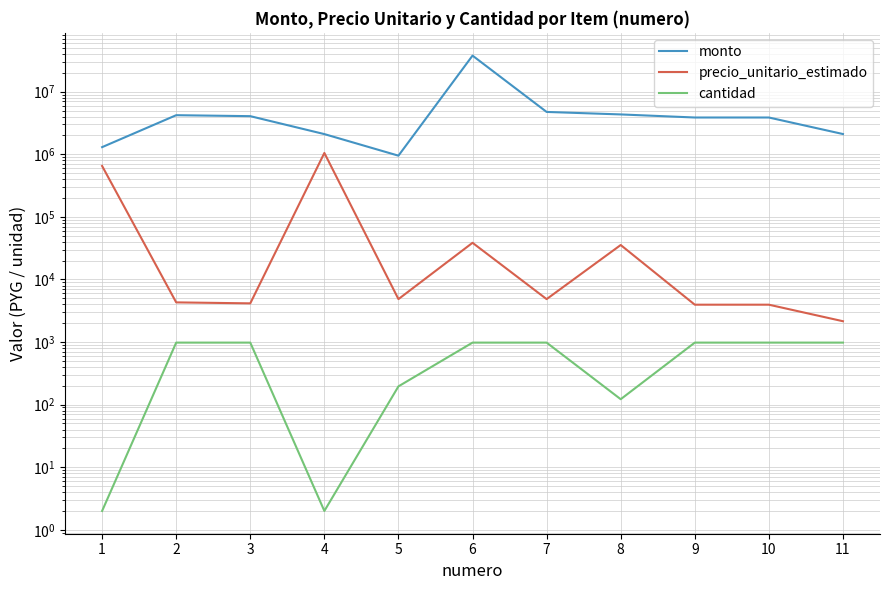

How many values in the monto series exceed 3867050?

5